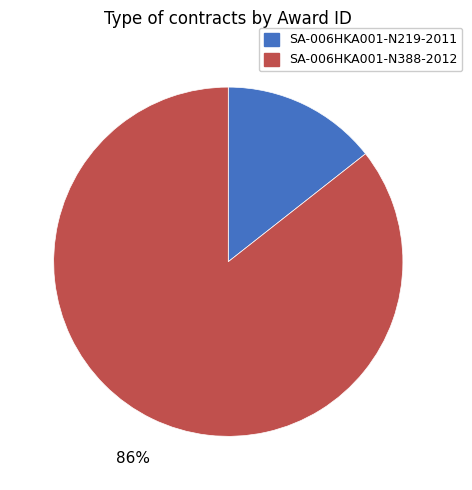

To the nearest percent, what is the combined percentage of SA-006HKA001-N388-2012 and SA-006HKA001-N219-2011?

100%